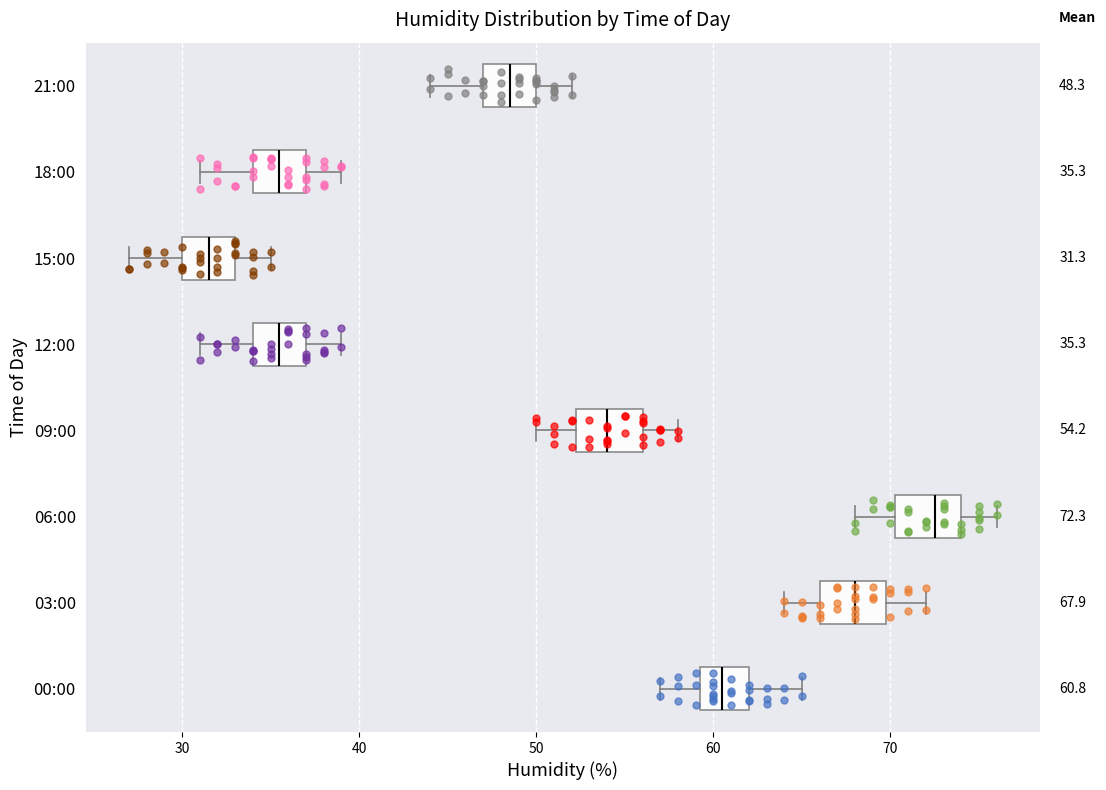

Which box's median line is the furthest to the right?

06:00